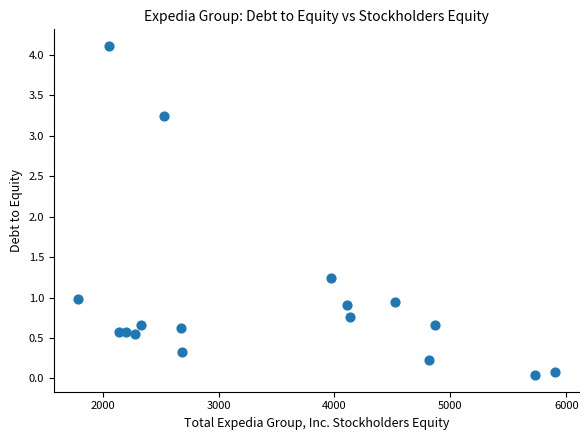

What Y value in the scatter plot is closest to 2?

1.2